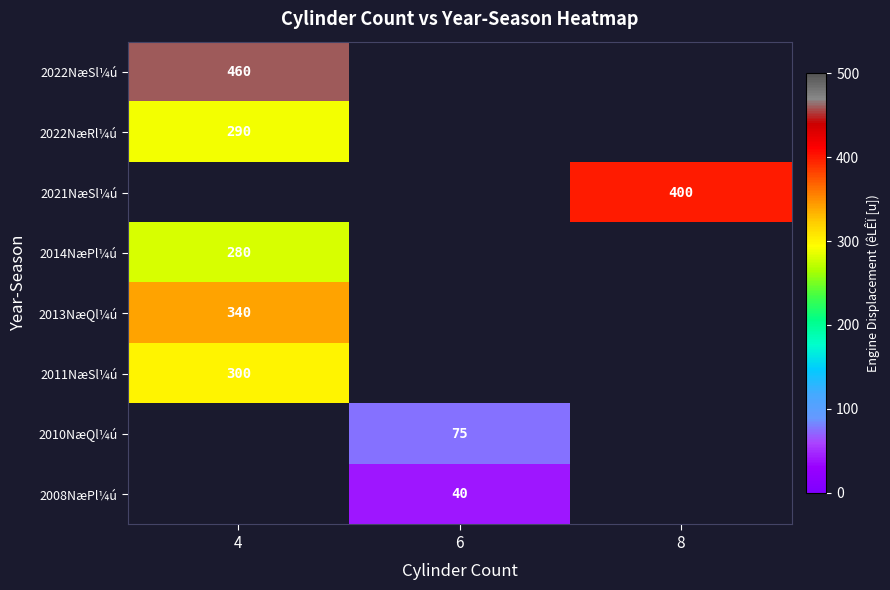

The value of 2021NæSl¼ú at 8 is 603.2. True or false?

False